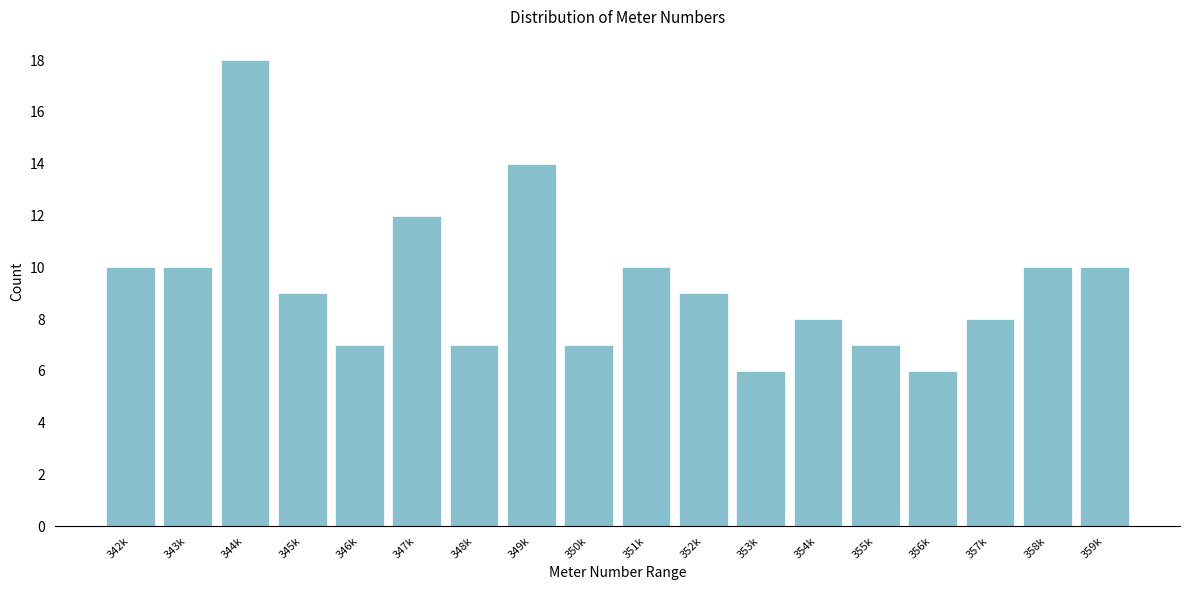

Reading left to right, list all the values displayed in this chart.

10	10	18	9	7	12	7	14	7	10	9	6	8	7	6	8	10	10